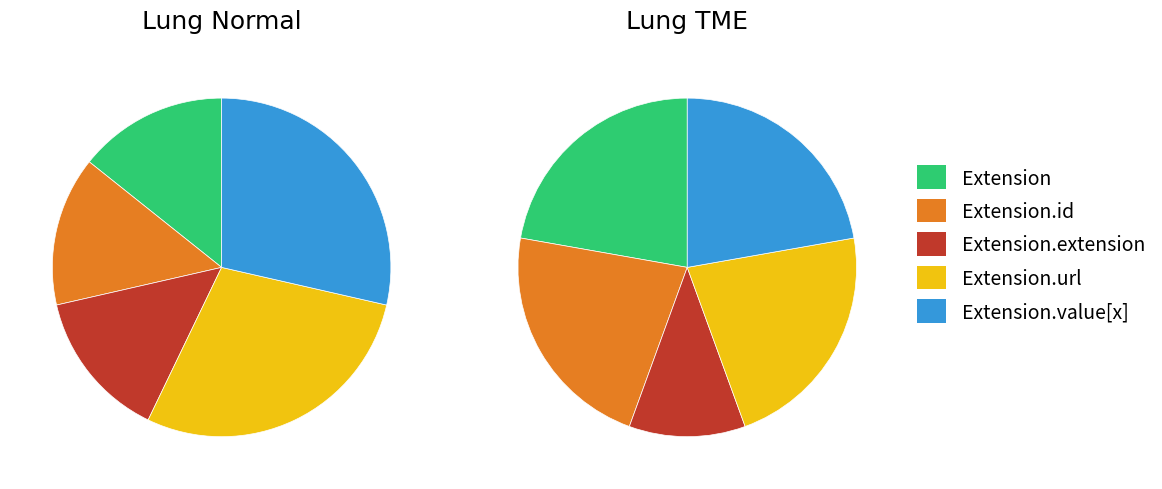

Count the number of slices in the pie.

5